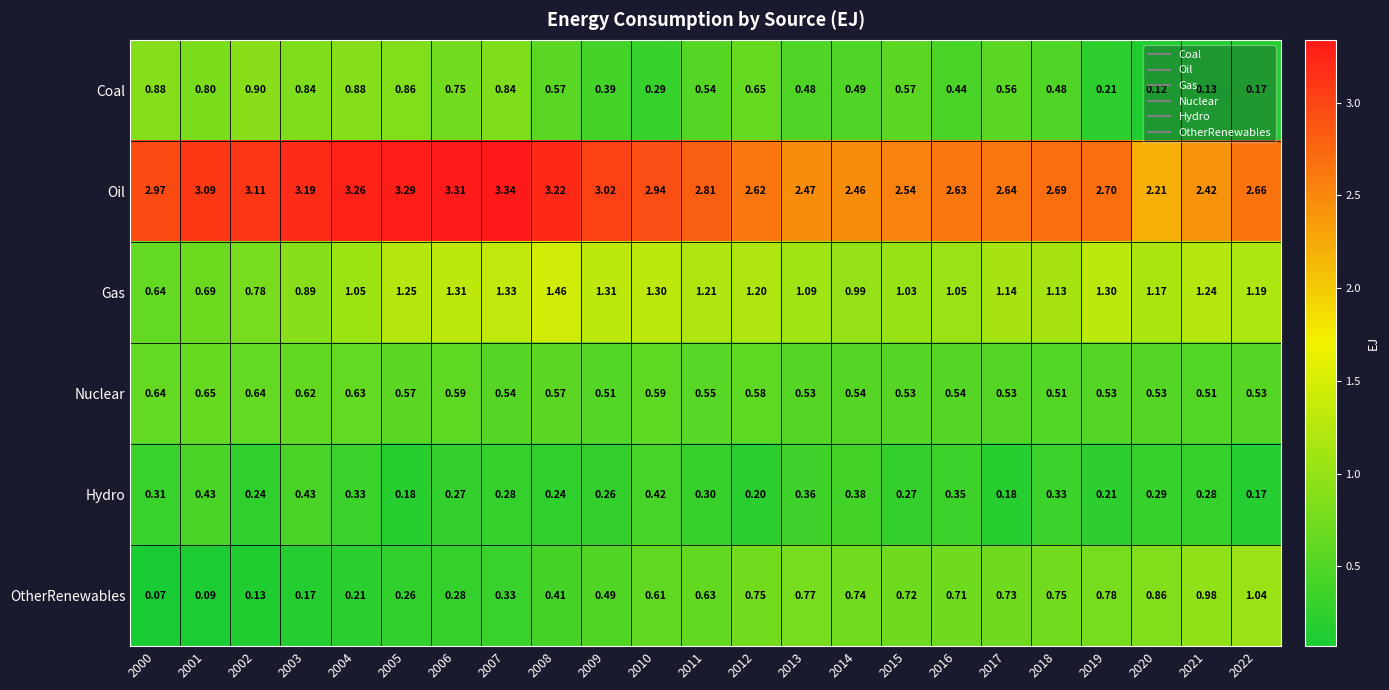

Is the value of Nuclear at 2006 greater than the value of OtherRenewables at 2009?

Yes